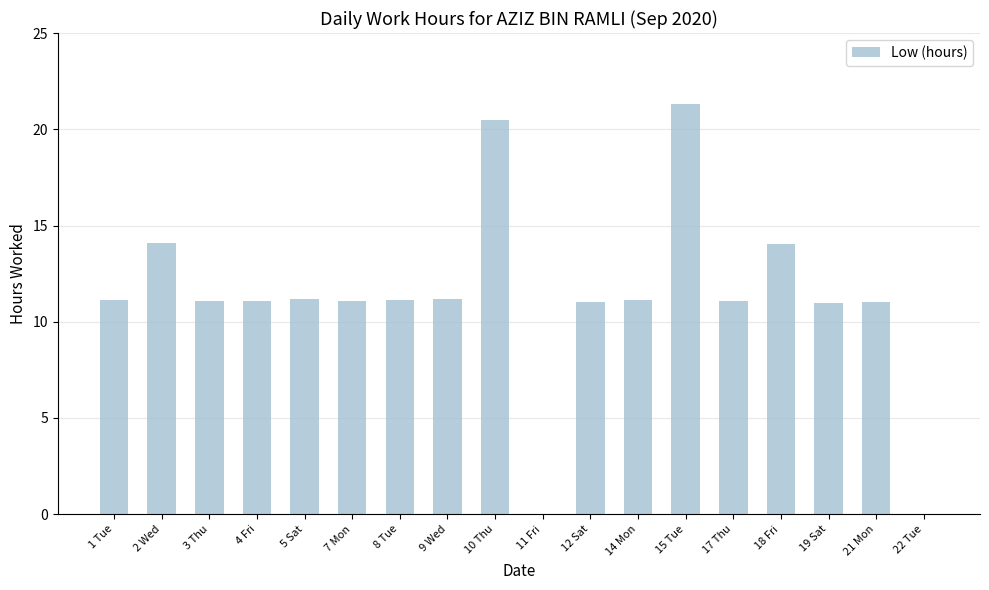

What is the ratio of the value at 8 Tue to the value at 4 Fri?

1.0